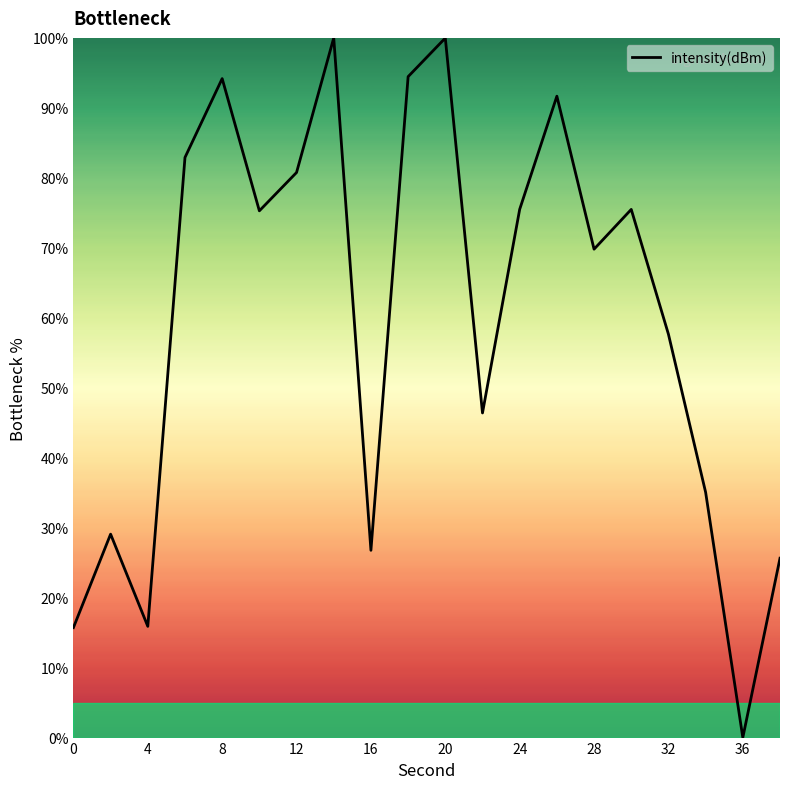

What is the difference between the maximum and second lowest values?

84.3